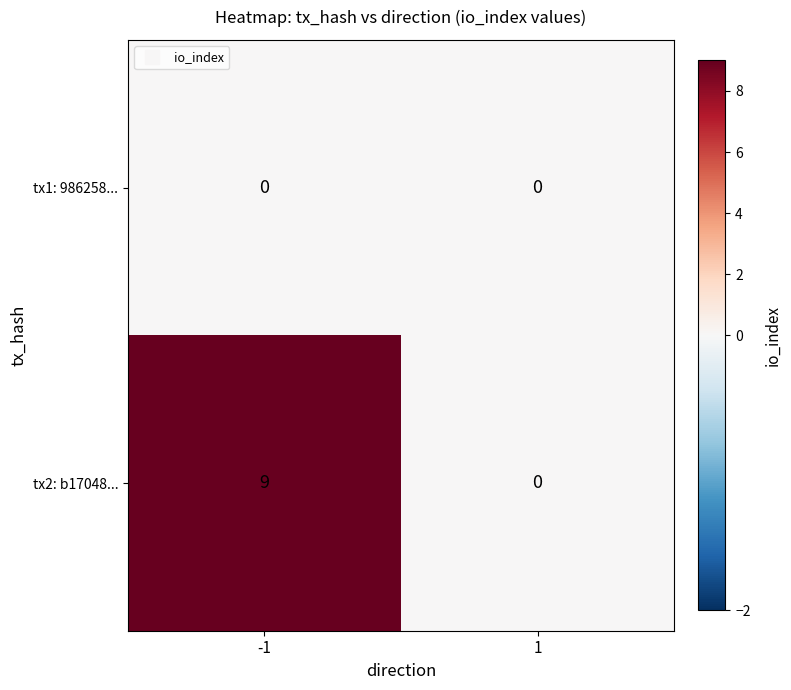

What is the maximum value shown in the chart?

9